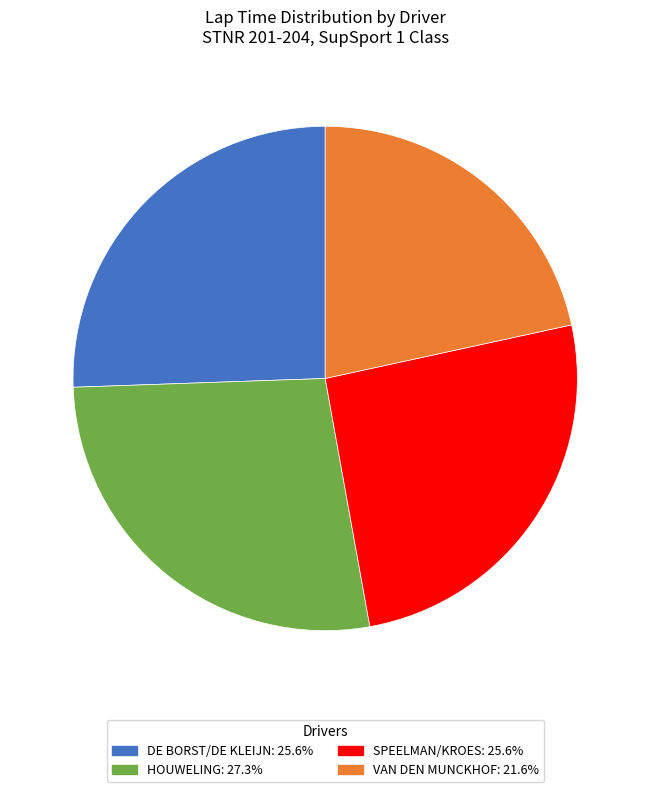

Does any single category account for the majority?

No